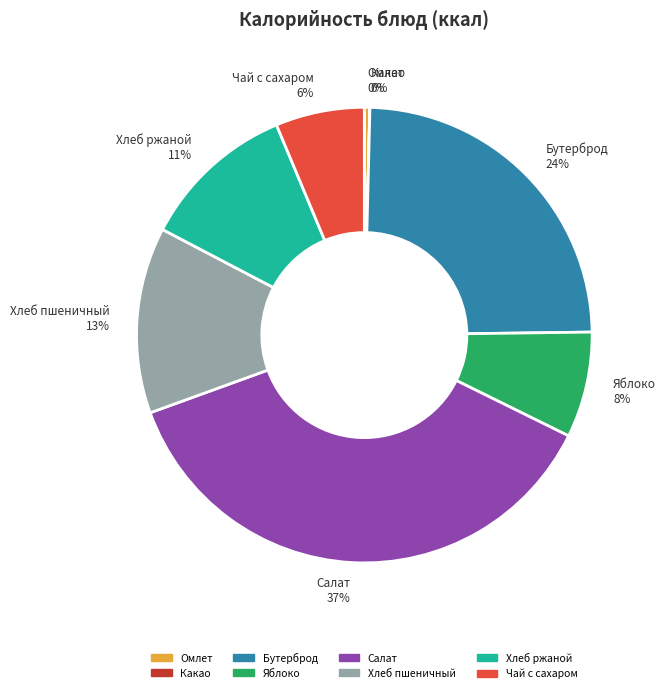

Combined, do Бутерброд and Омлет account for over 50%?

No